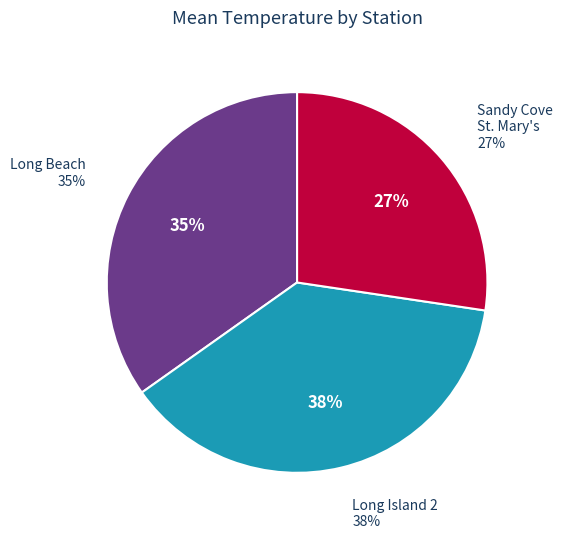

True or false: St. Mary's Bay-Sandy Cove St. Mary's accounts for 20% of the total.

False